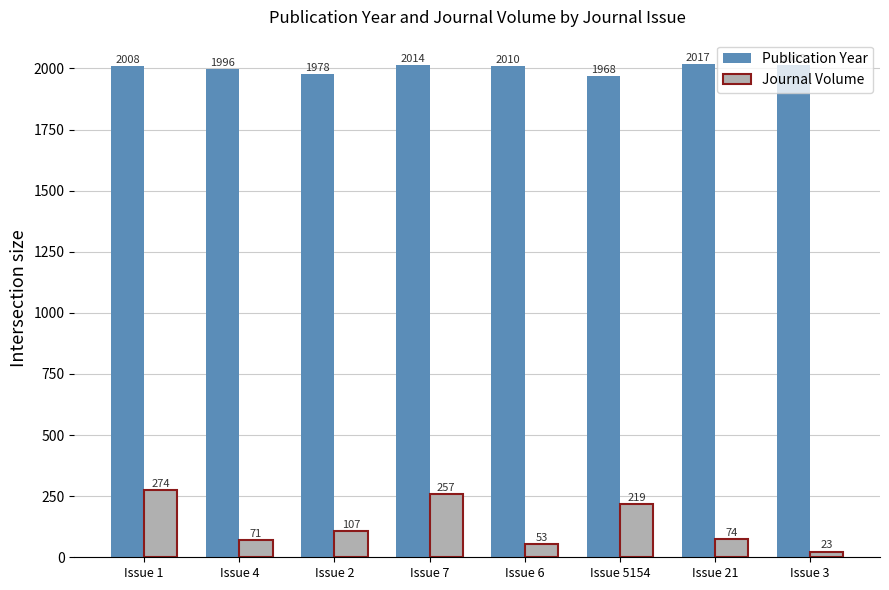

At which label does Journal Volume reach its minimum?

Issue 3